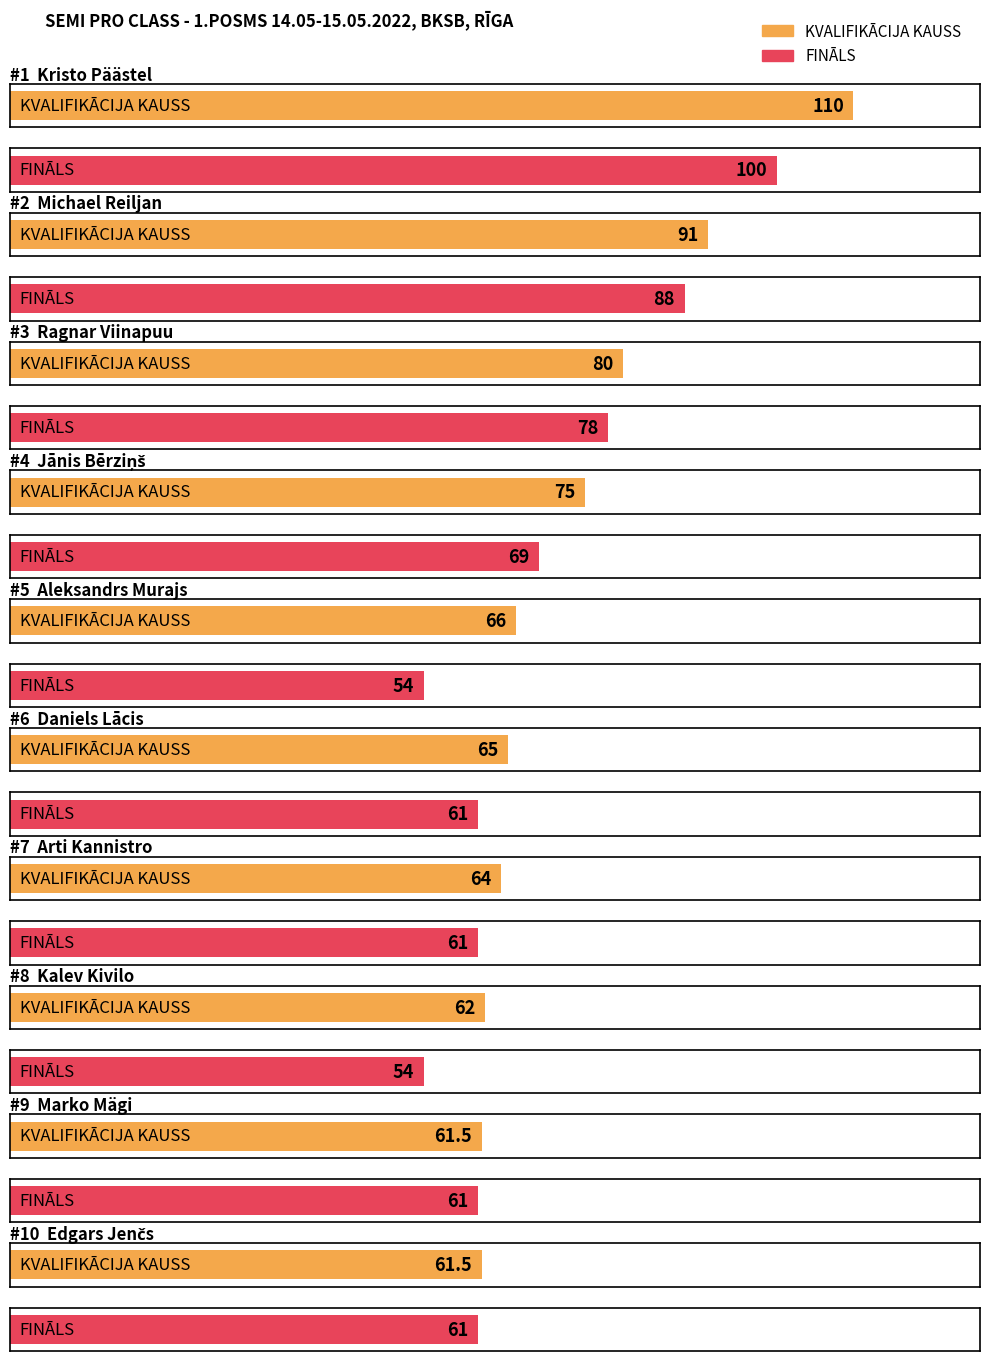

Which series changed the most between Ragnar Viinapuu and Kalev Kivilo?

FINĀLS